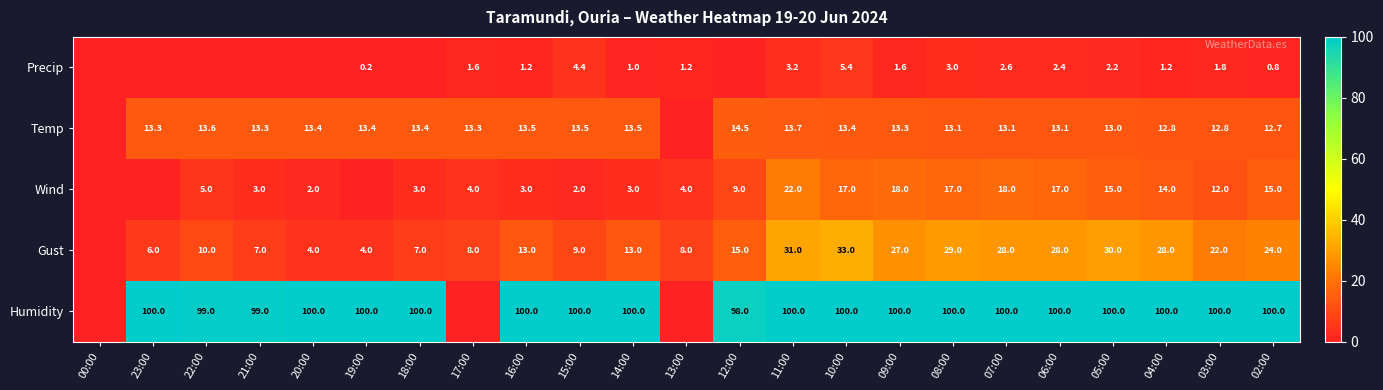

The value of Humidity at 06:00 is 169.0. True or false?

False